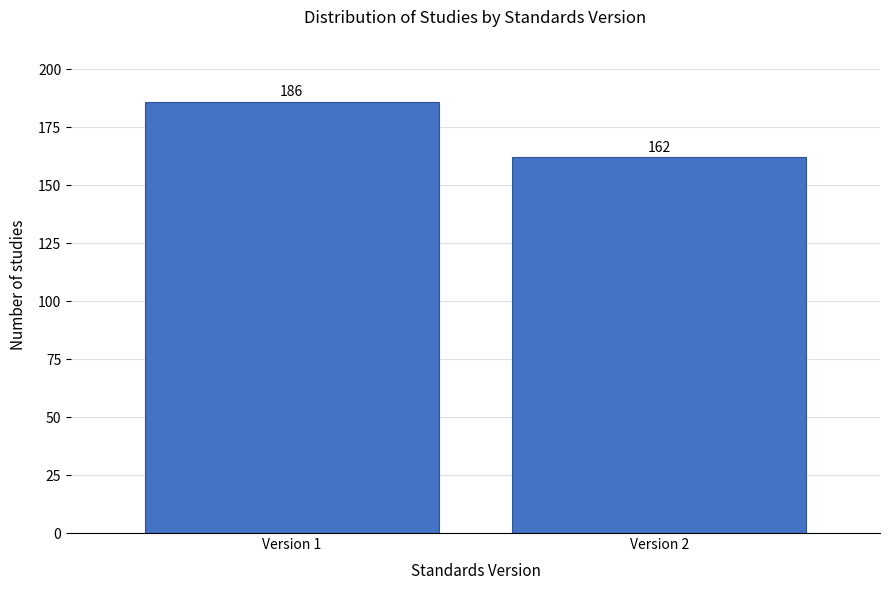

Reading left to right, extract all data points from this chart.

186	162